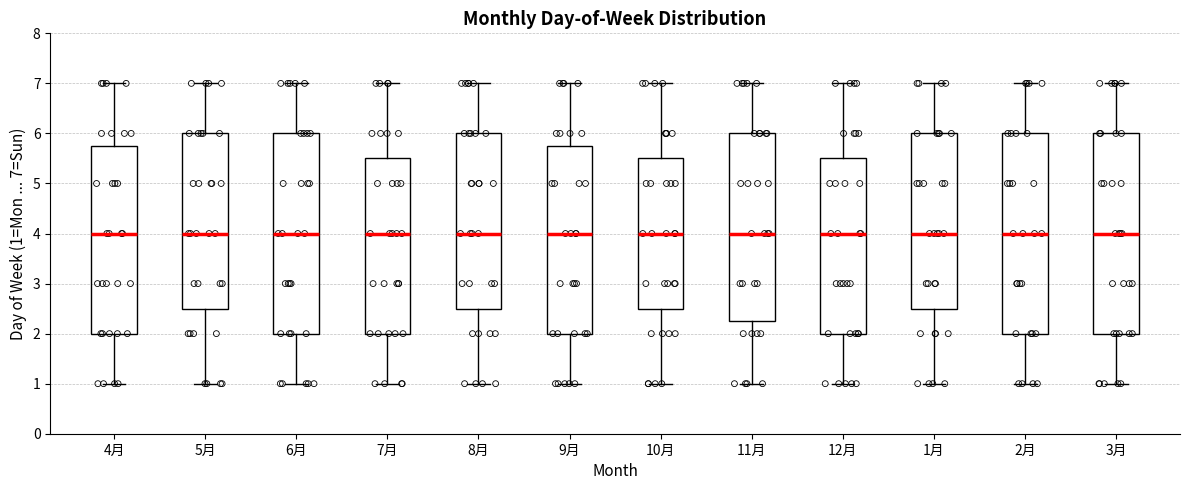

Reading left to right, read every box against the y-axis: the position of its median line, the range the box covers, and the ends of its whiskers. The values are not printed on the chart, so give them approximately, as read against the axis.

4月: median 4.0, box 2.0 to 5.8, whiskers 1.0 to 7.0
5月: median 4.0, box 2.5 to 6.0, whiskers 1.0 to 7.0
6月: median 4.0, box 2.0 to 6.0, whiskers 1.0 to 7.0
7月: median 4.0, box 2.0 to 5.5, whiskers 1.0 to 7.0
8月: median 4.0, box 2.5 to 6.0, whiskers 1.0 to 7.0
9月: median 4.0, box 2.0 to 5.8, whiskers 1.0 to 7.0
10月: median 4.0, box 2.5 to 5.5, whiskers 1.0 to 7.0
11月: median 4.0, box 2.3 to 6.0, whiskers 1.0 to 7.0
12月: median 4.0, box 2.0 to 5.5, whiskers 1.0 to 7.0
1月: median 4.0, box 2.5 to 6.0, whiskers 1.0 to 7.0
2月: median 4.0, box 2.0 to 6.0, whiskers 1.0 to 7.0
3月: median 4.0, box 2.0 to 6.0, whiskers 1.0 to 7.0